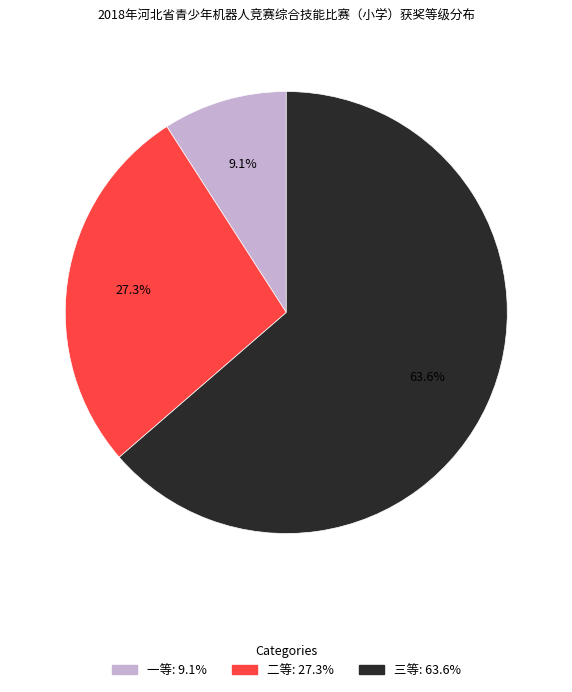

Is 二等 the majority of the pie?

No